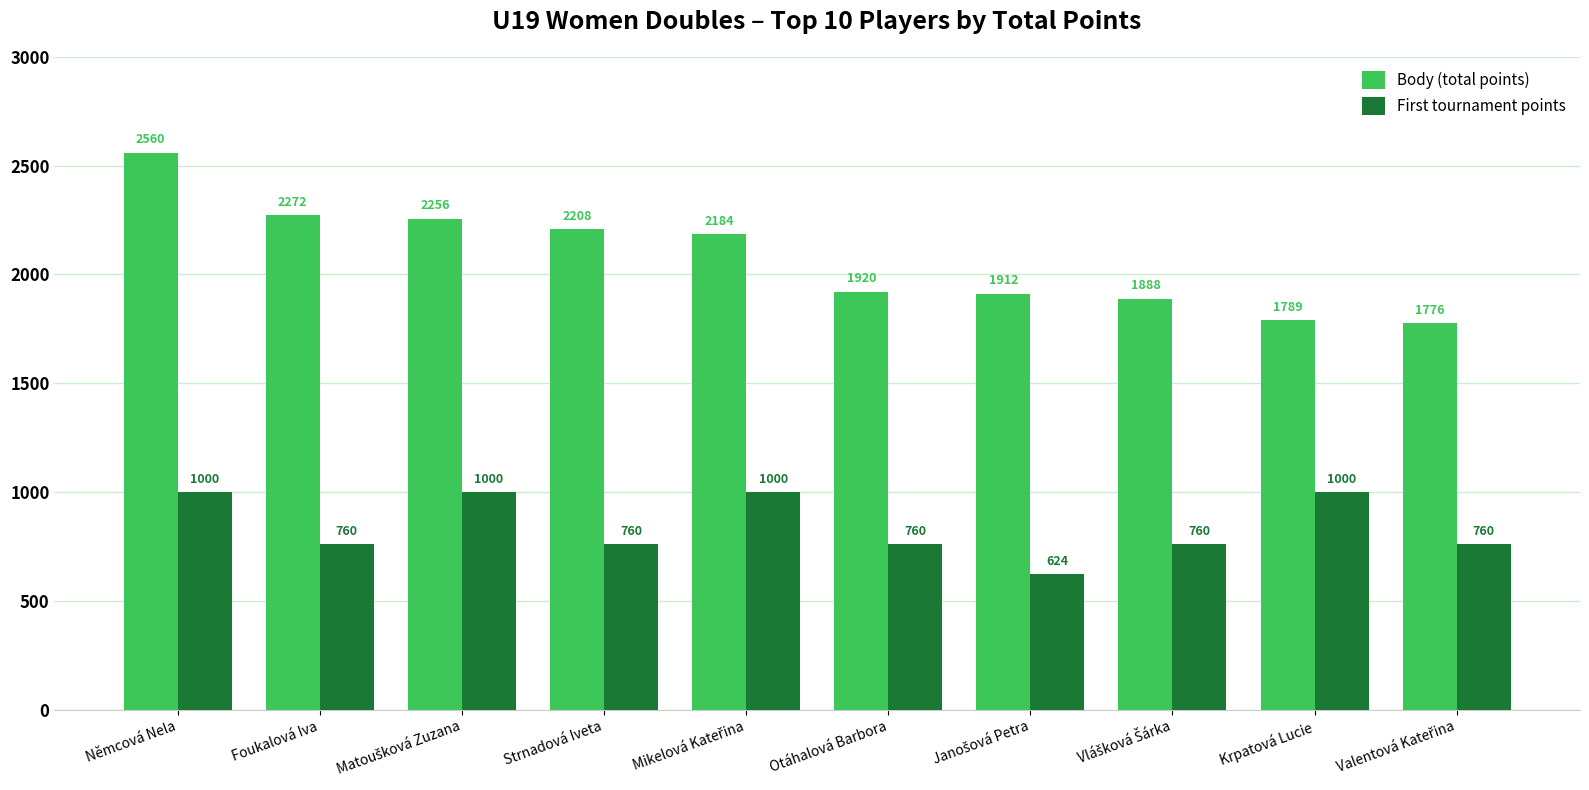

Does the chart contain stacked bars?

No